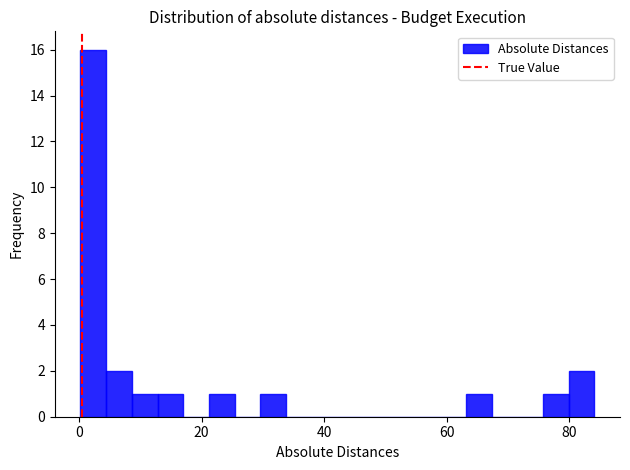

Read against the x-axis, roughly where is the centre of the tallest bar?

2